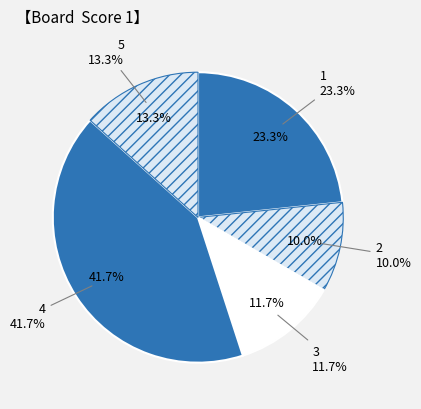

Which slice is the largest?

4